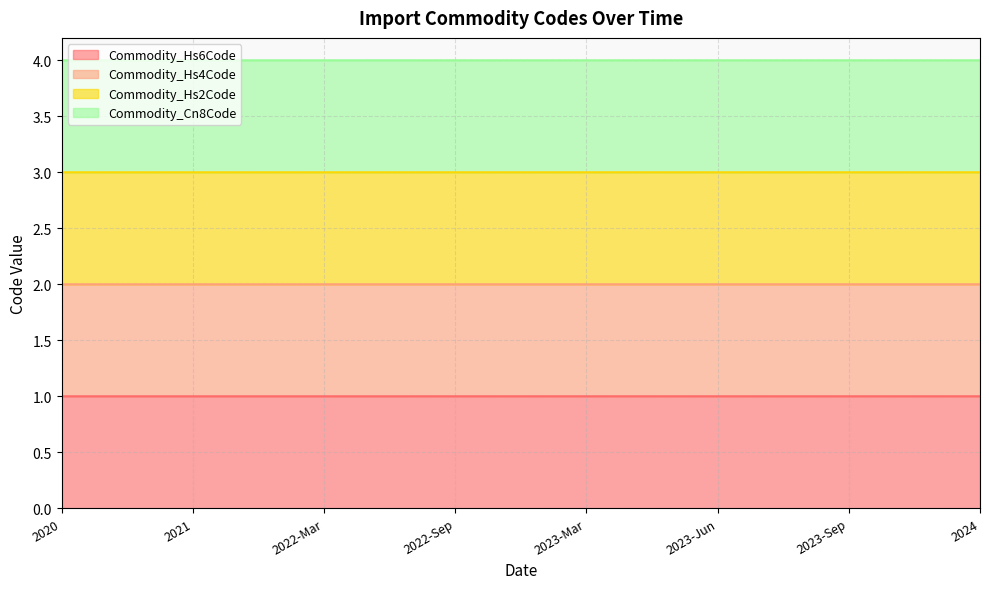

Does the chart have visible grid lines?

Yes